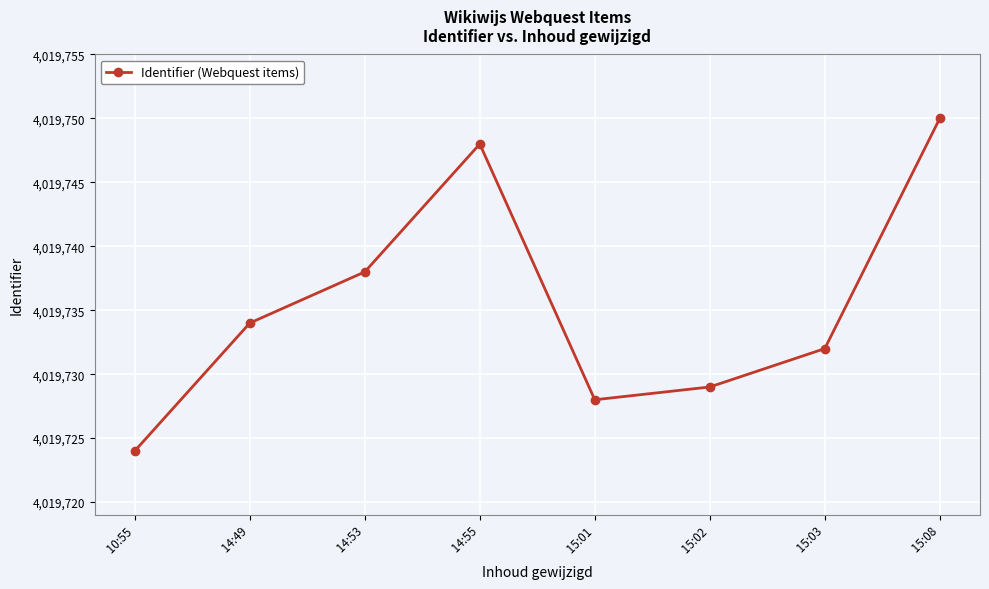

Which label corresponds to the largest value in the chart?

 15:08